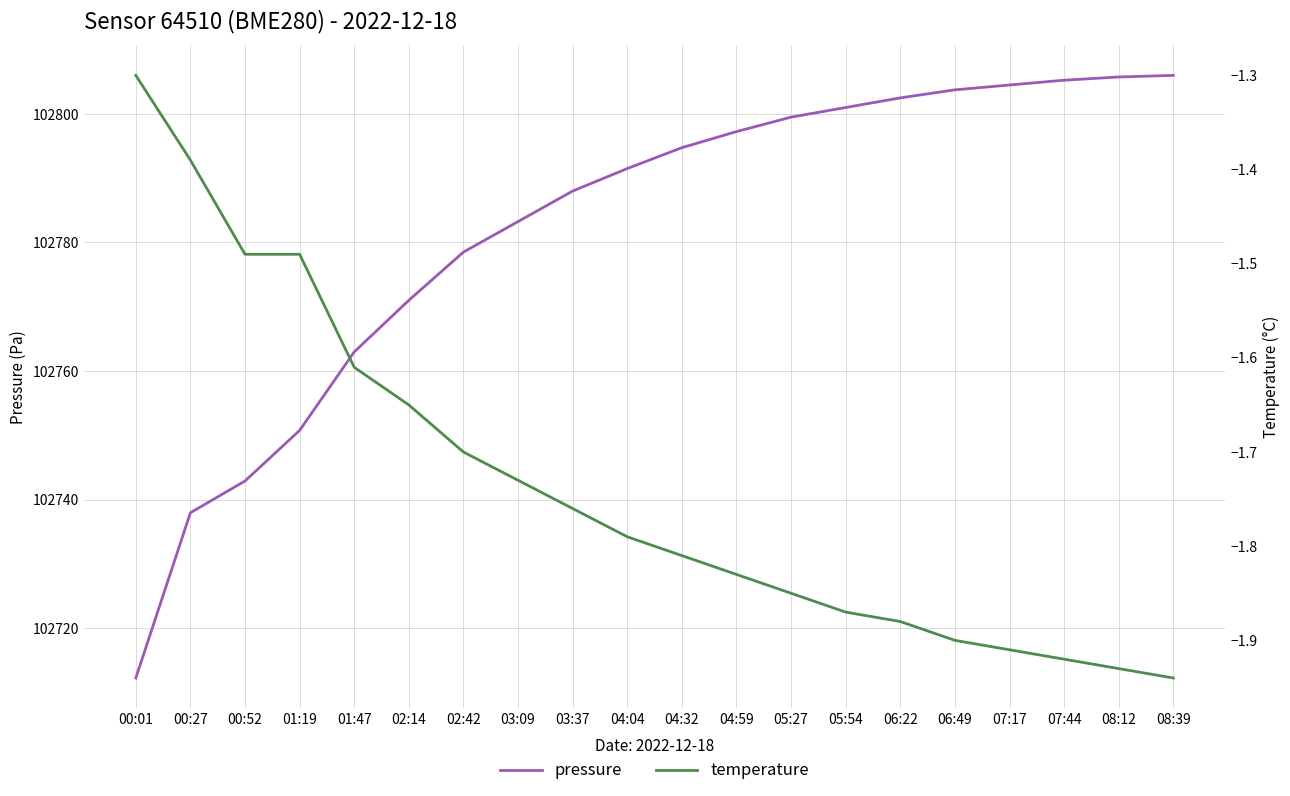

True or false: temperature and pressure intersect in this chart.

False